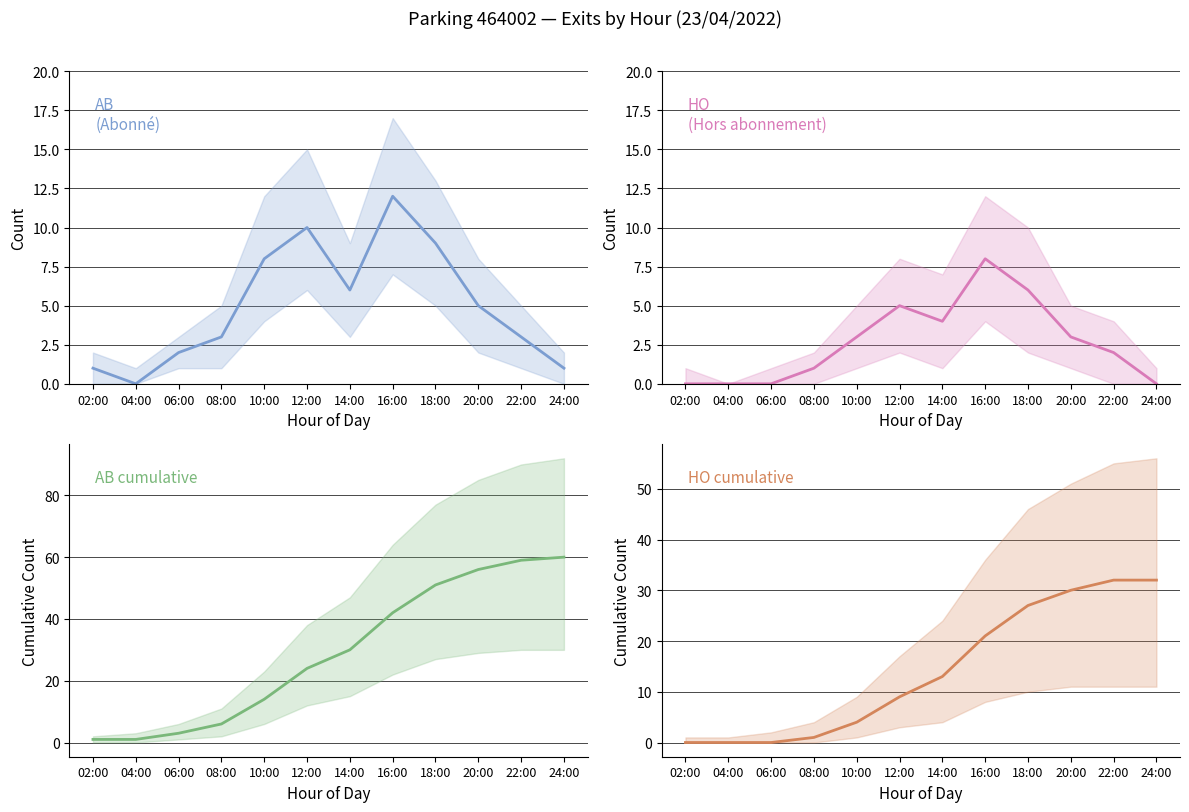

What is the average value of the AB cumulative series?

29